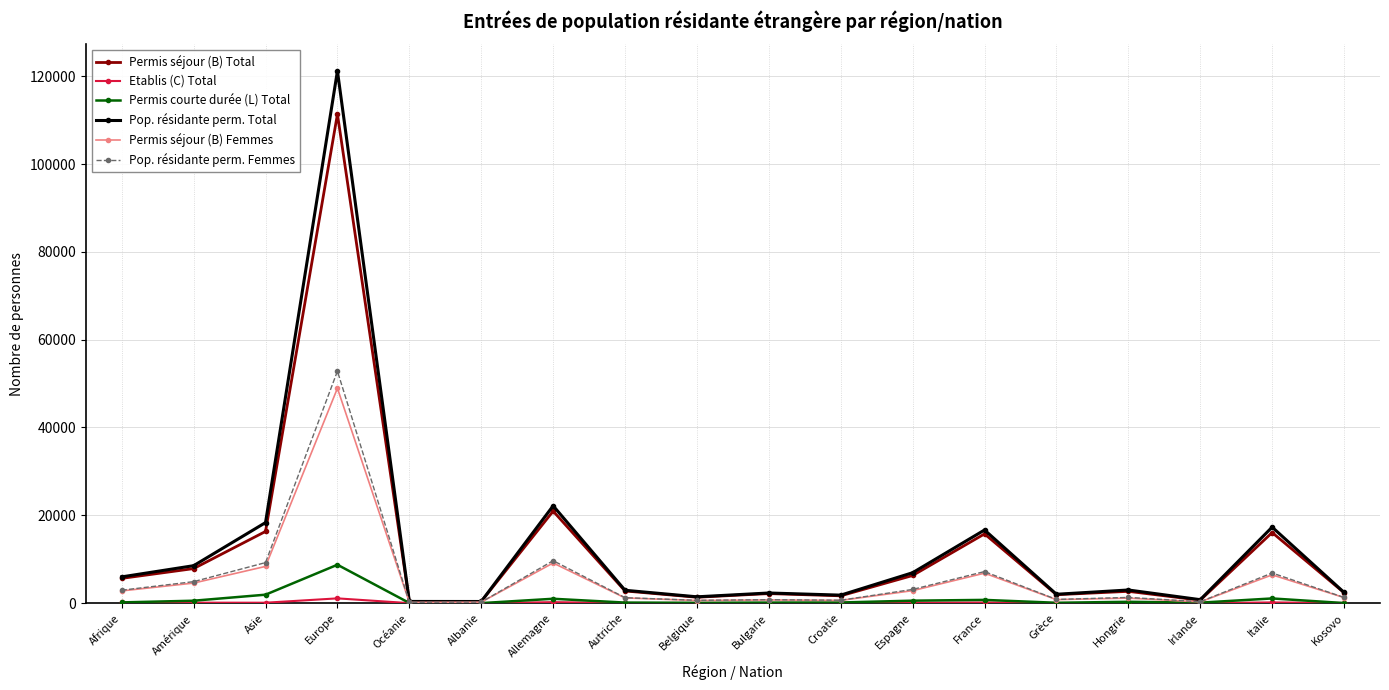

True or false: Pop. résidante perm. Femmes has a value of 1243 at Autriche.

True